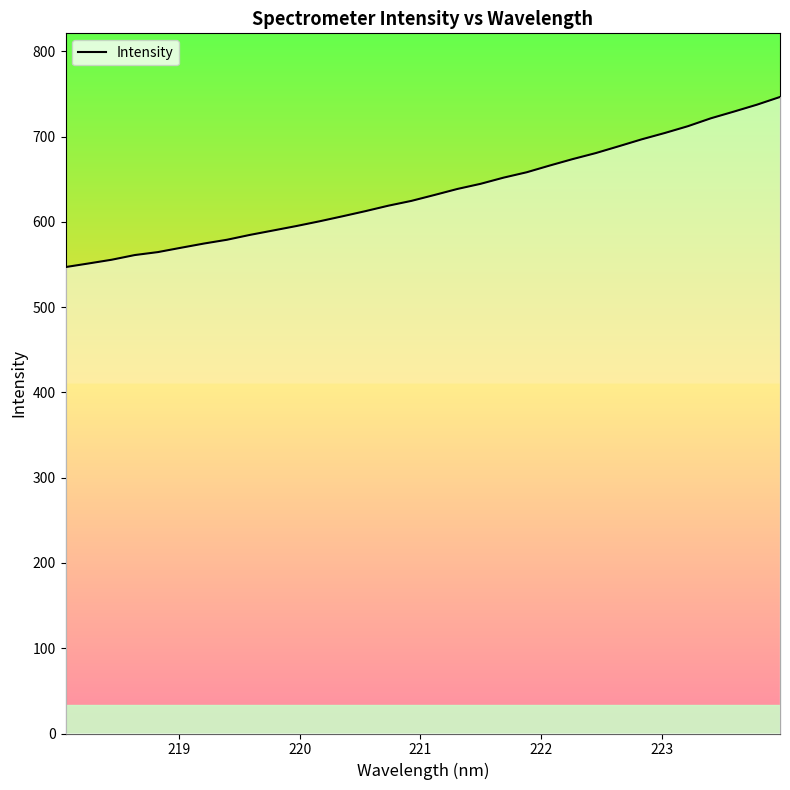

What is the maximum value shown in the chart?

746.3